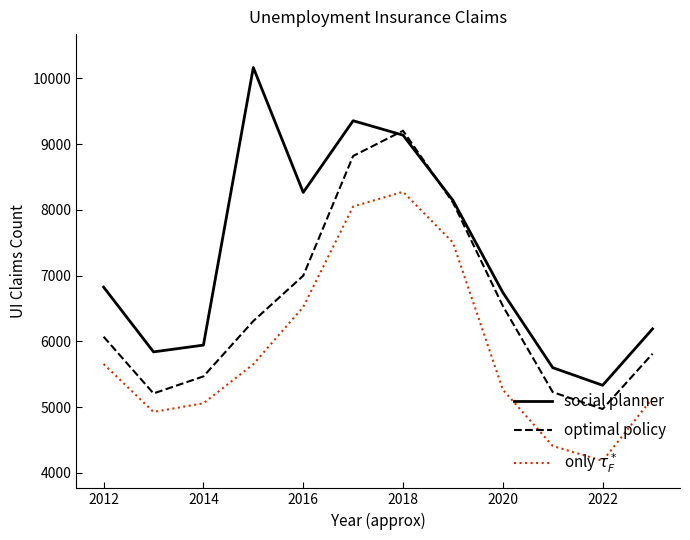

In only $\tau_F^*$, how many points are higher than both neighbors (excluding endpoints)?

1